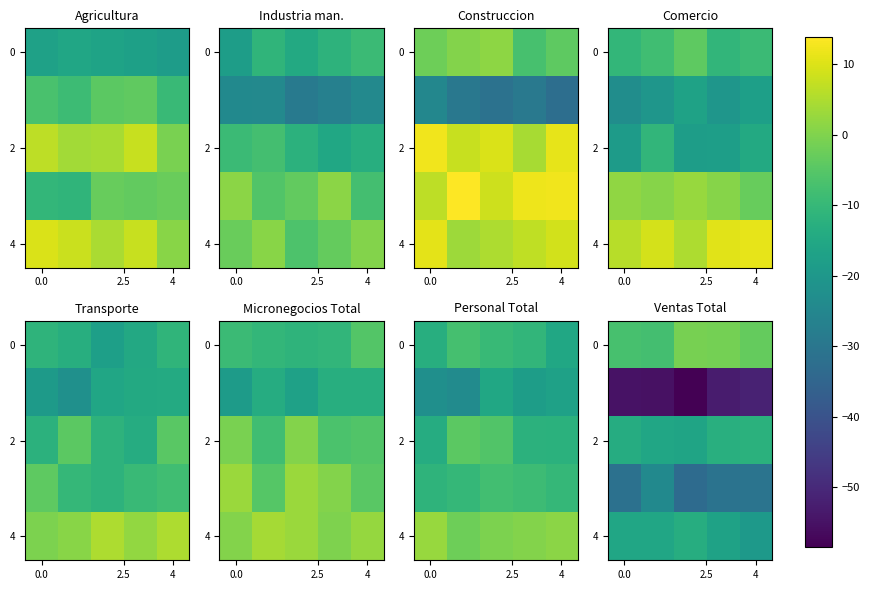

Count the number of data series in this chart.

5